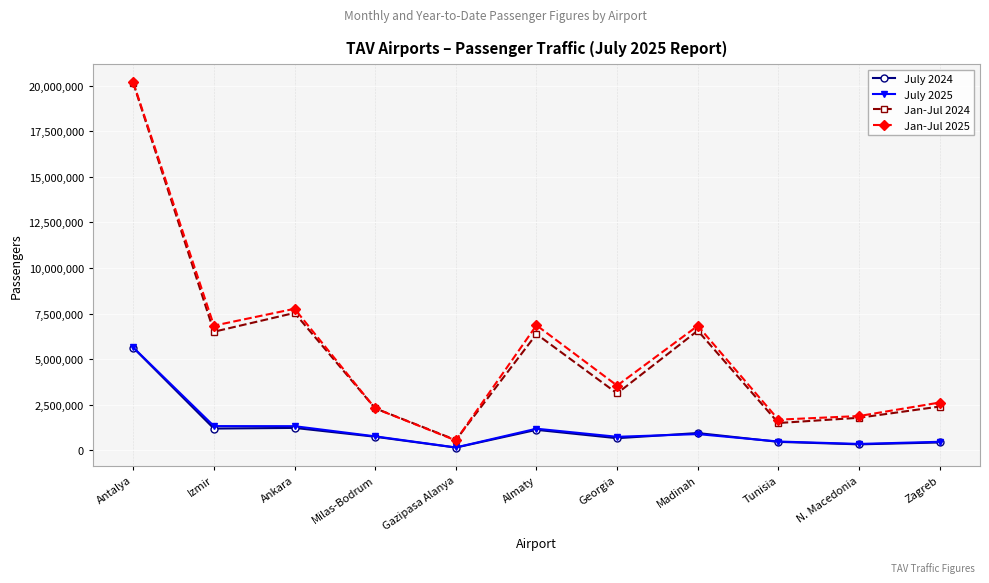

What is the value of the Jan-Jul 2025 point at the 9th from the left?

1684160